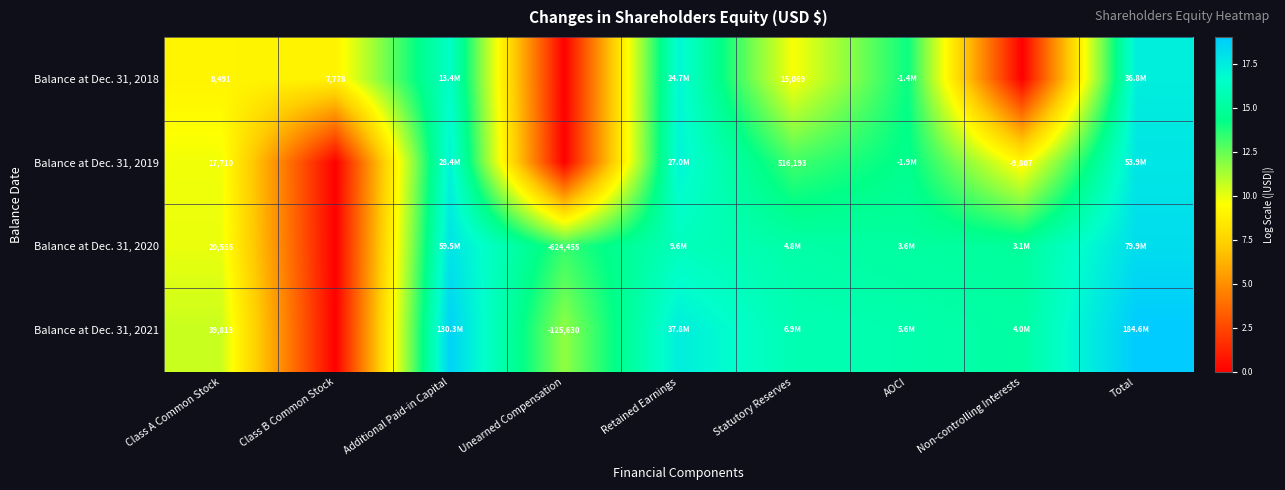

Rank the series by their maximum value, from highest to lowest.

Balance at Dec. 31, 2021, Balance at Dec. 31, 2020, Balance at Dec. 31, 2019, Balance at Dec. 31, 2018